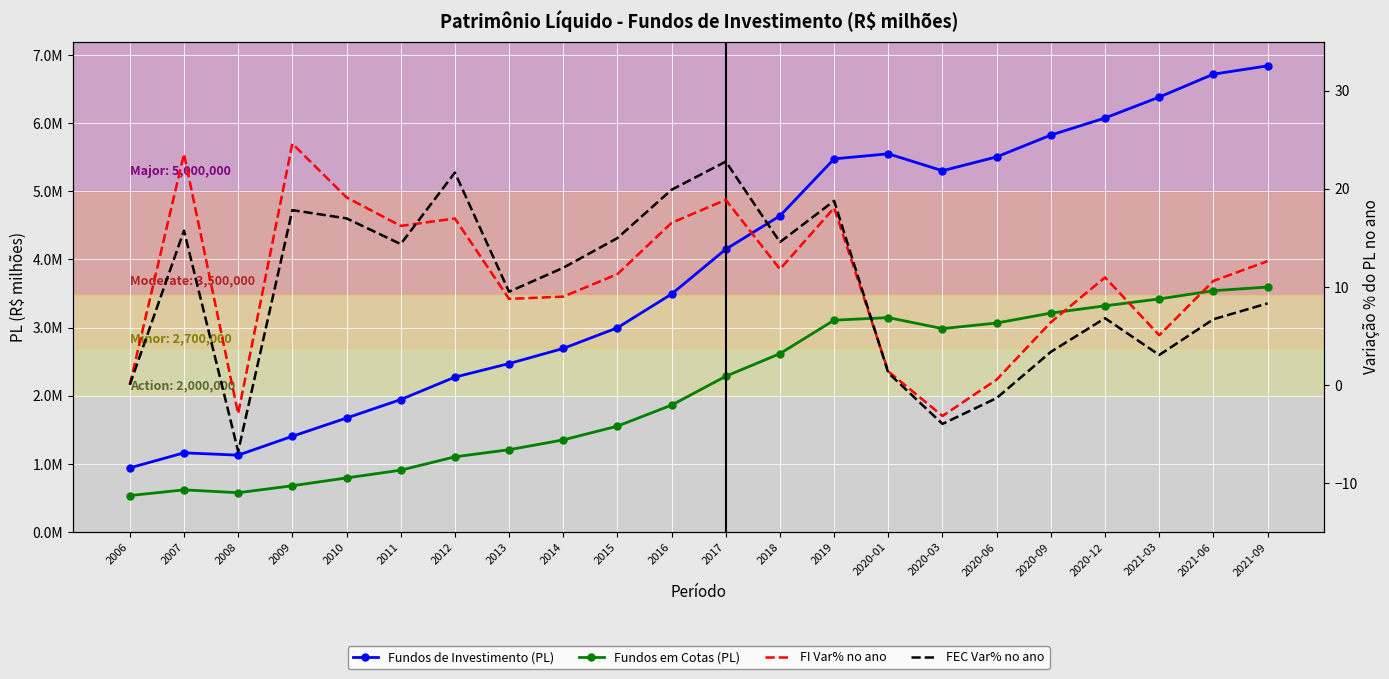

What are all the series names shown in the legend?

Fundos de Investimento (PL), Fundos em Cotas (PL), FI Var% no ano, FEC Var% no ano